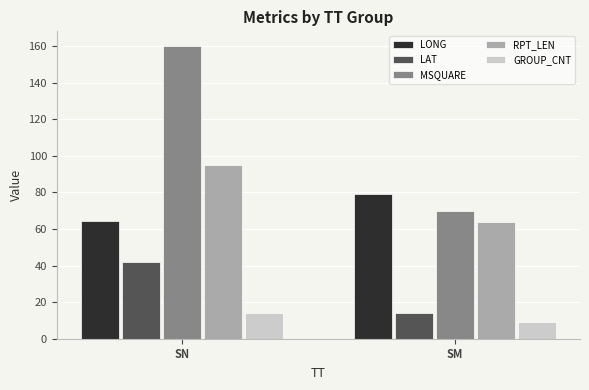

Rank the series by their maximum value, from lowest to highest.

GROUP_CNT, LAT, LONG, RPT_LEN, MSQUARE